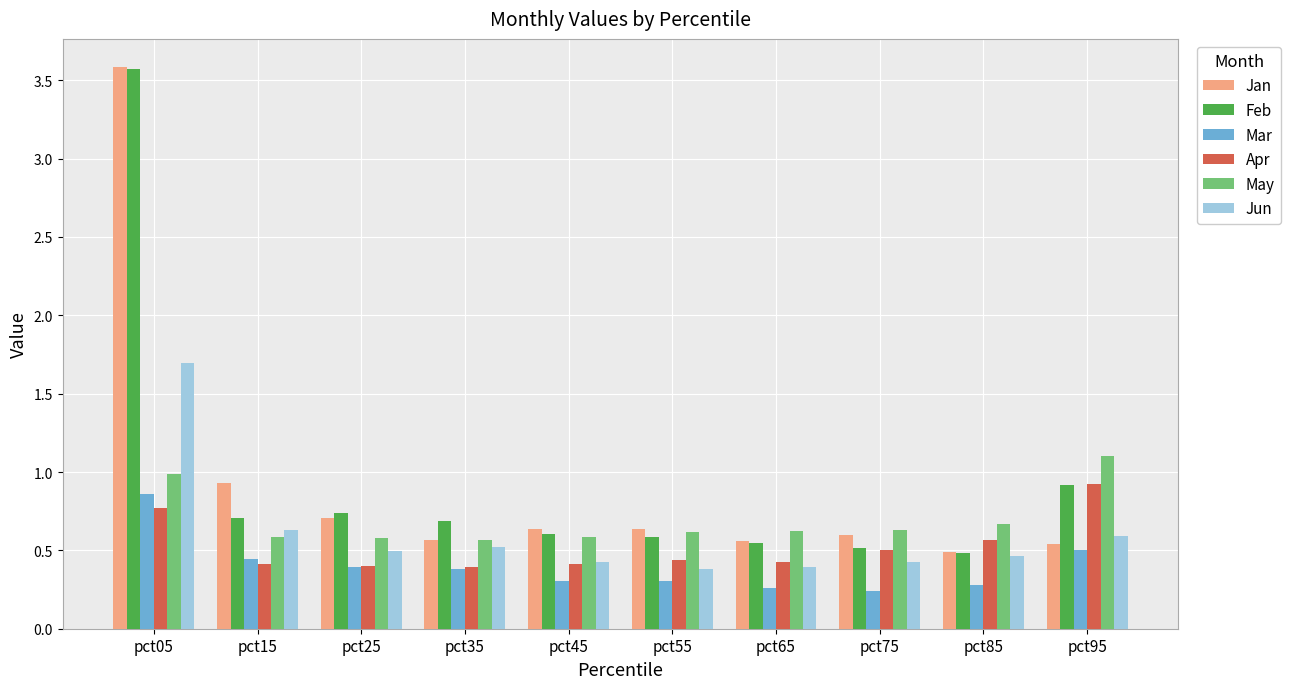

The value of Feb at pct65 is 0.5. True or false?

True